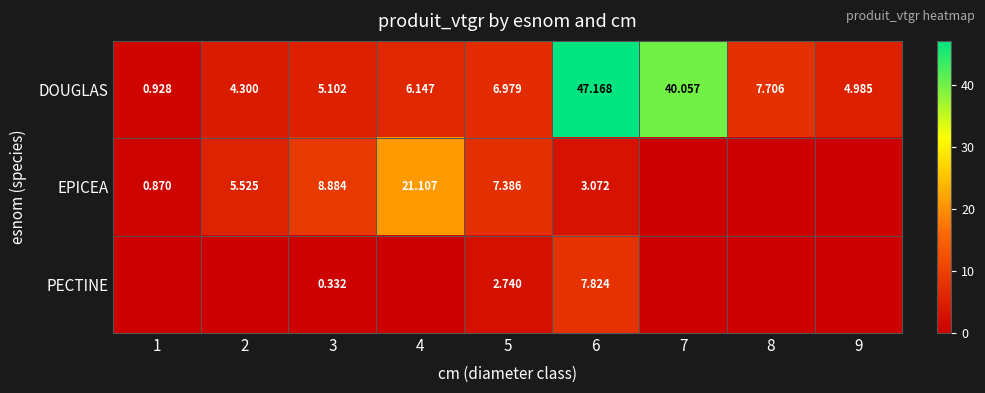

Rank the series at 3 from lowest to highest value.

PECTINE, DOUGLAS, EPICEA